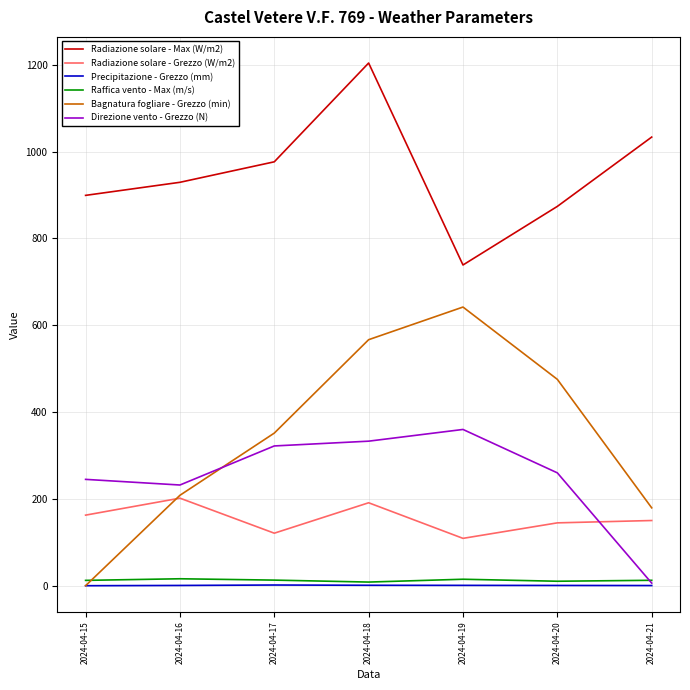

The Radiazione solare - Grezzo (W/m2) series shows 295.8 at 2024-04-18. True or false?

False